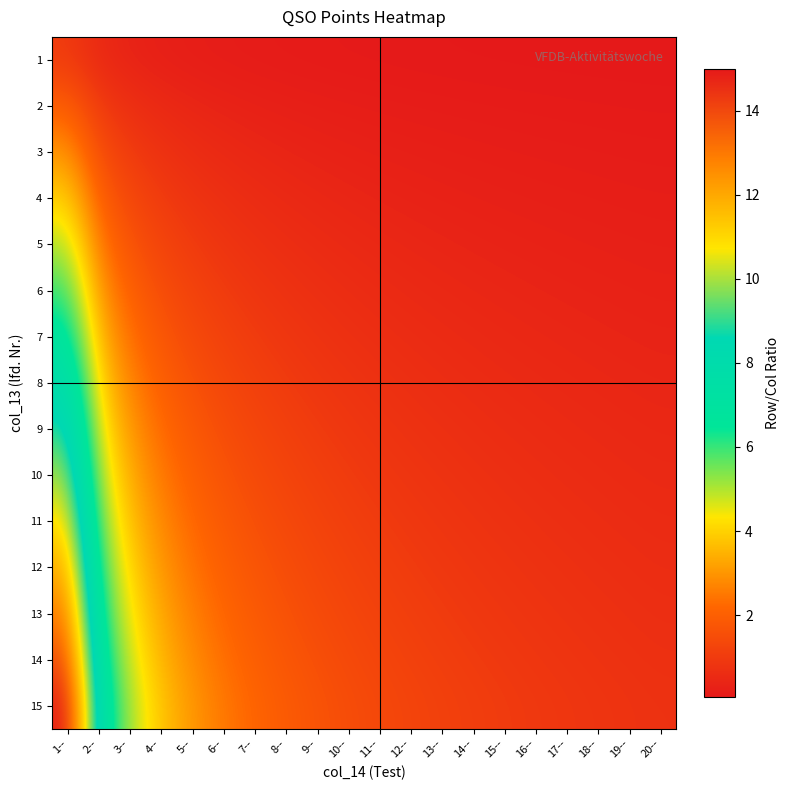

At which category is the sum across all series the highest?

1--